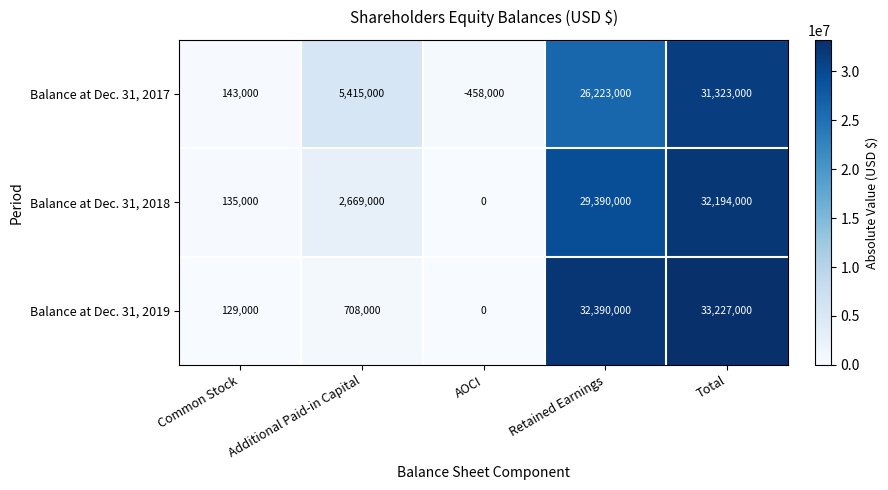

Is the value of Balance at Dec. 31, 2017 at Retained Earnings greater than the value of Balance at Dec. 31, 2018 at Common Stock?

Yes